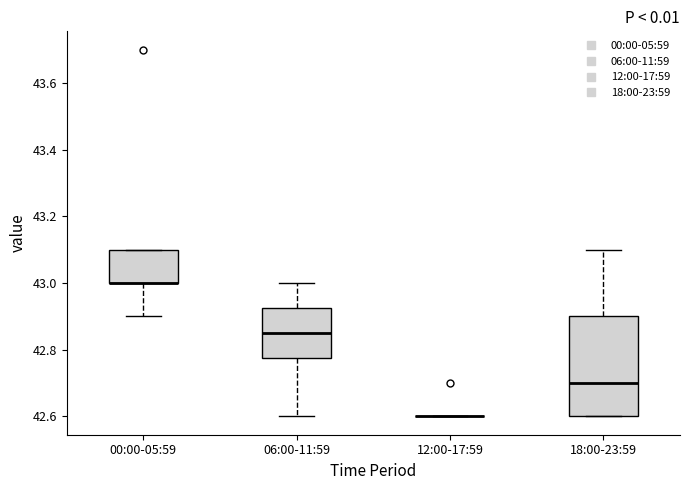

Reading left to right, transcribe this box plot: for each box, give where its median line is, the range the box spans, and where its two whiskers end, as read against the y-axis. The values are not printed on the chart, so give them approximately, as read against the axis.

00:00-05:59: median 43.00 (drawn on the box's lower edge), box 43.00 to 43.10, whiskers 42.90 to 43.10
06:00-11:59: median 42.86, box 42.78 to 42.92, whiskers 42.60 to 43.00
12:00-17:59: box collapsed to a line at 42.60, whiskers 42.60 to 42.60
18:00-23:59: median 42.70, box 42.60 to 42.90, whiskers 42.60 to 43.10